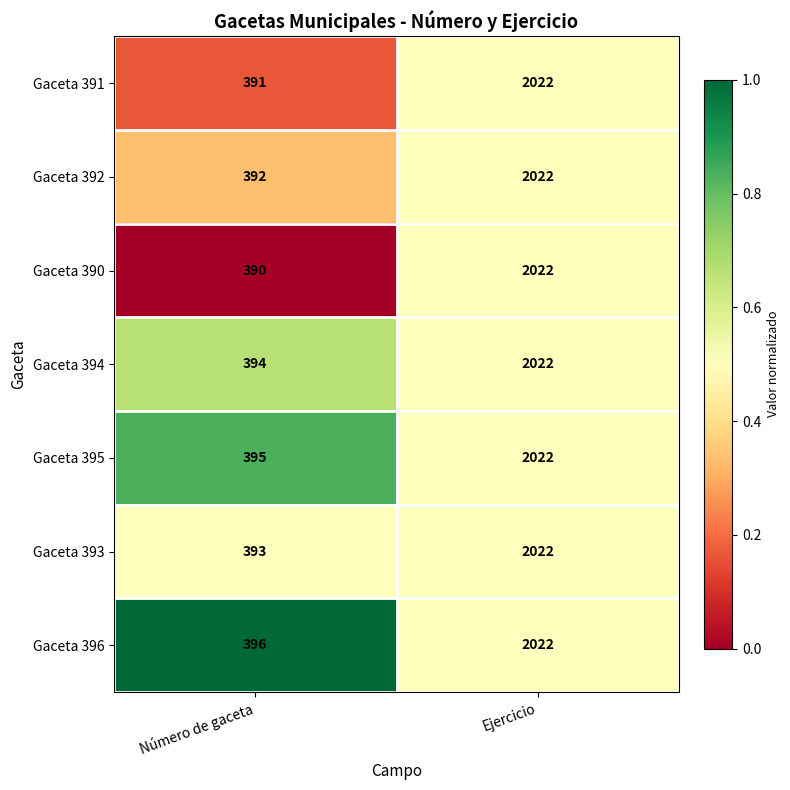

What is the total value across all series at Ejercicio?

14154